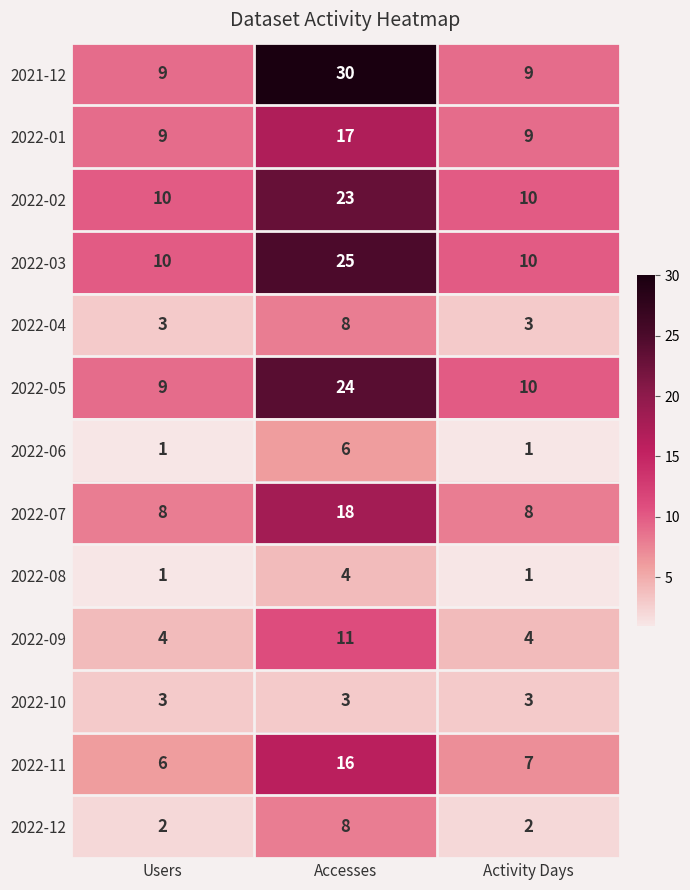

Count the 2021-12 values in the range 9 to 30.

3